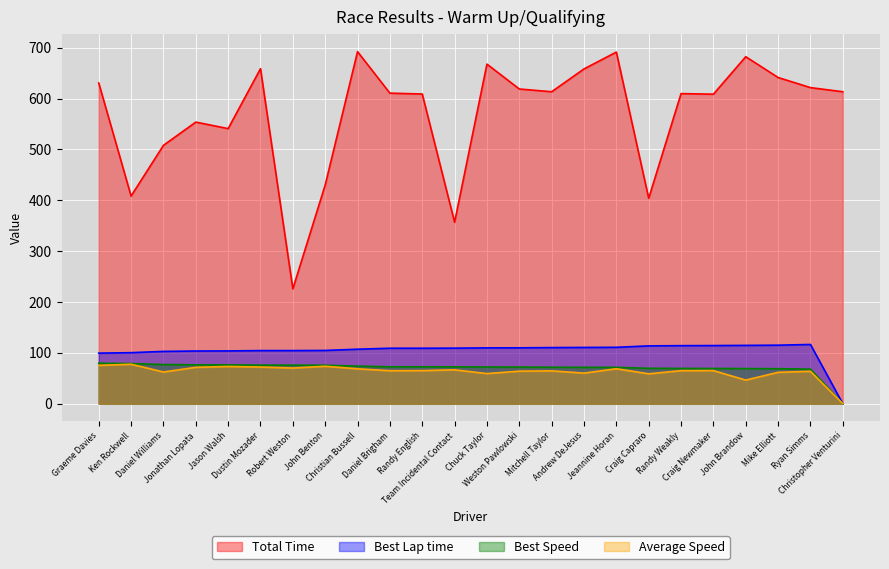

How many distinct data groups are displayed?

4